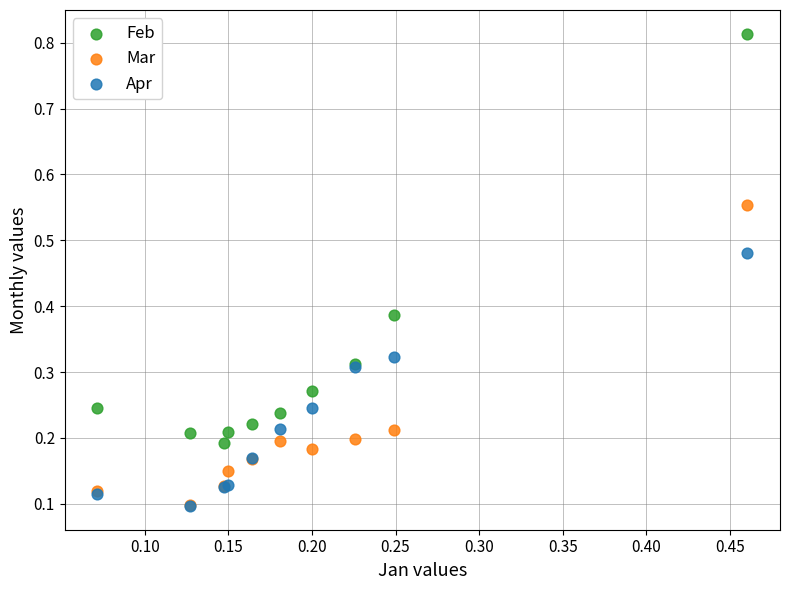

What are all the series names shown in the legend?

Feb, Mar, Apr